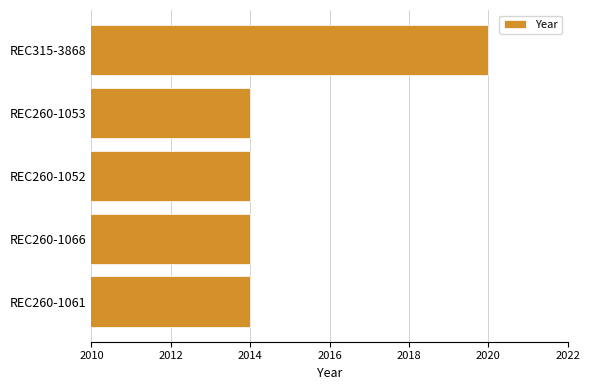

Reading top to bottom, extract all data points from this chart.

2020	2014	2014	2014	2014